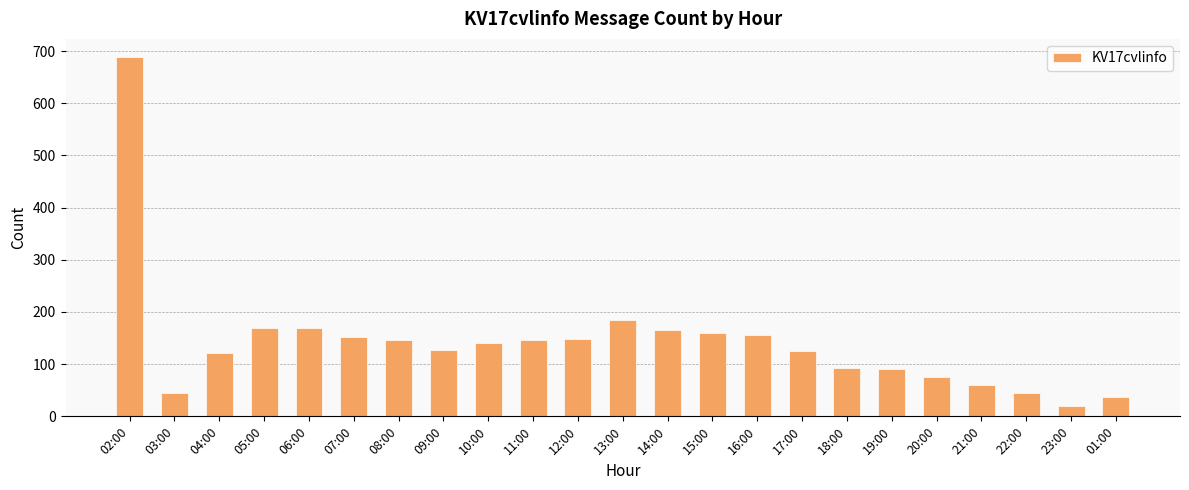

How many bars are there in total?

23